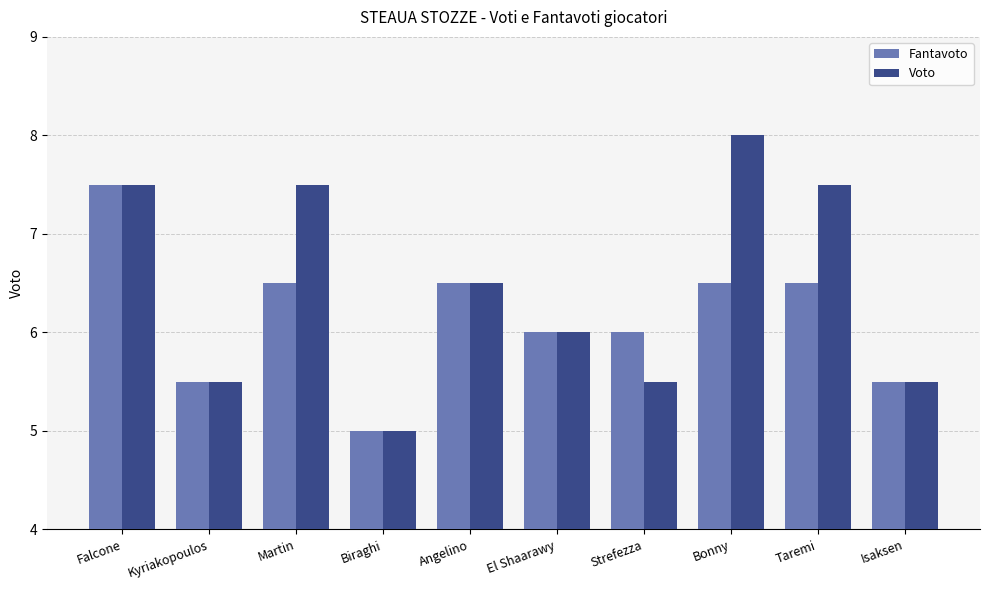

At Martin, list the series in order from smallest to largest.

Fantavoto, Voto